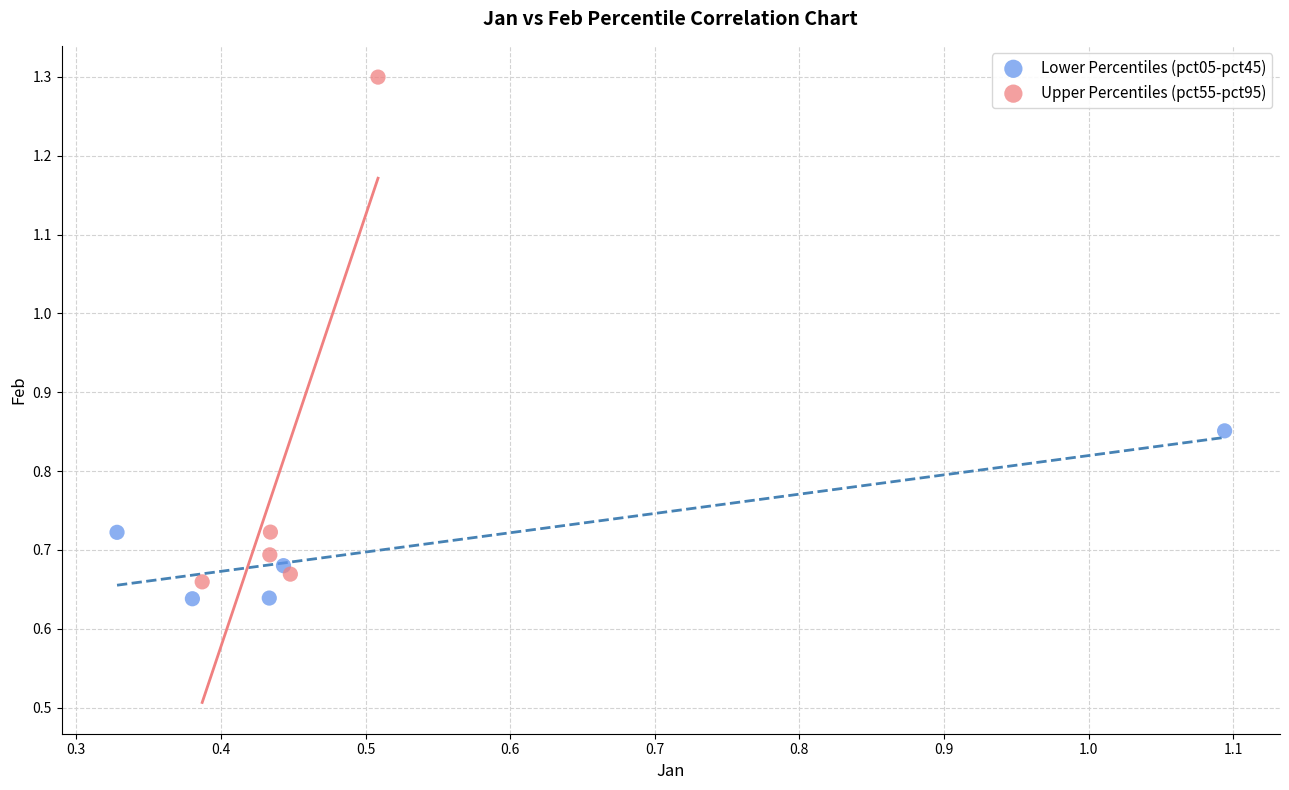

Which series contains the highest Y value?

Upper Percentiles (pct55-pct95)